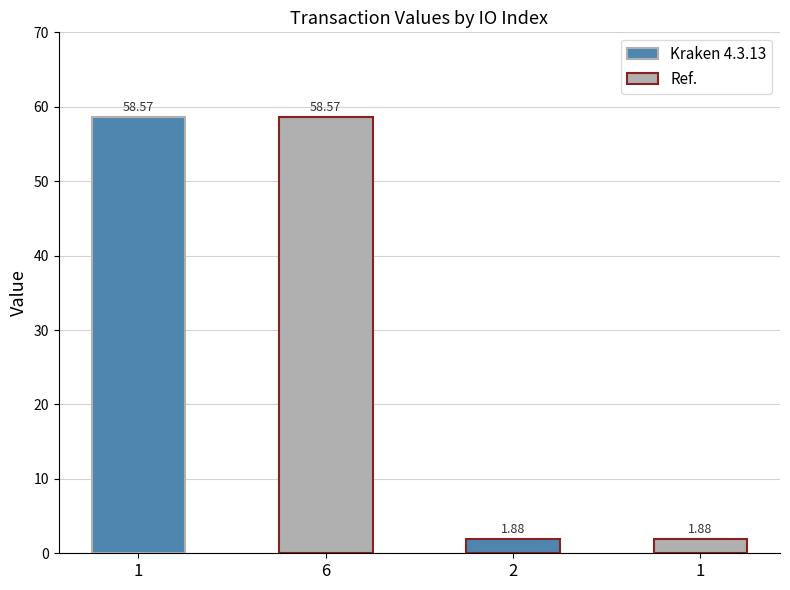

What is the sum of the values at 1 and 1?

60.4